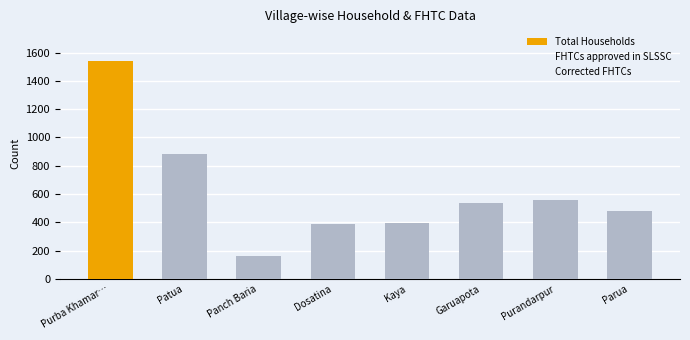

Read the value at Panch Baria.

159